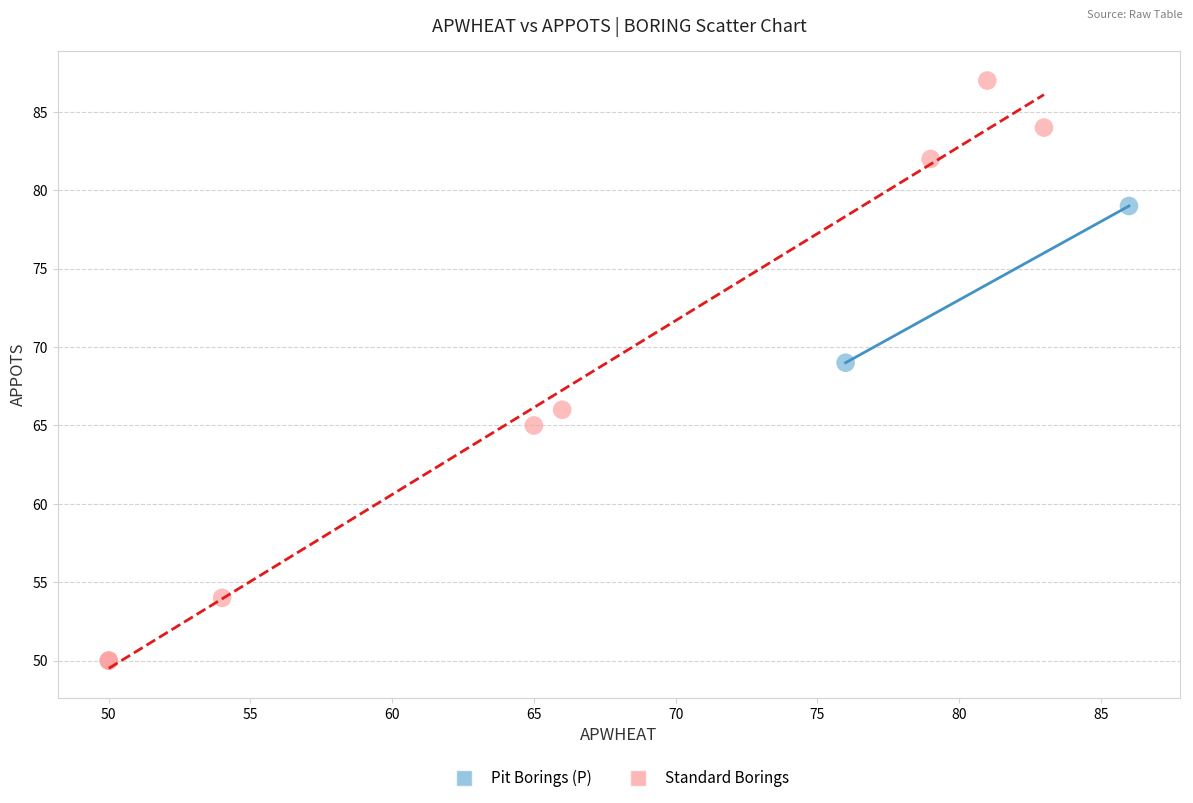

What are all the series names shown in the legend?

Pit Borings (P), Standard Borings